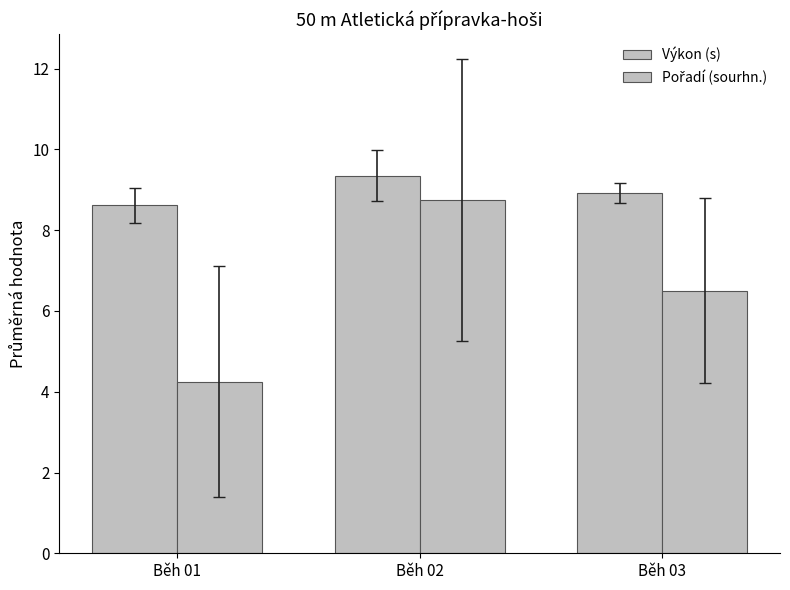

What is the highest value of the Výkon (s) series?

9.4